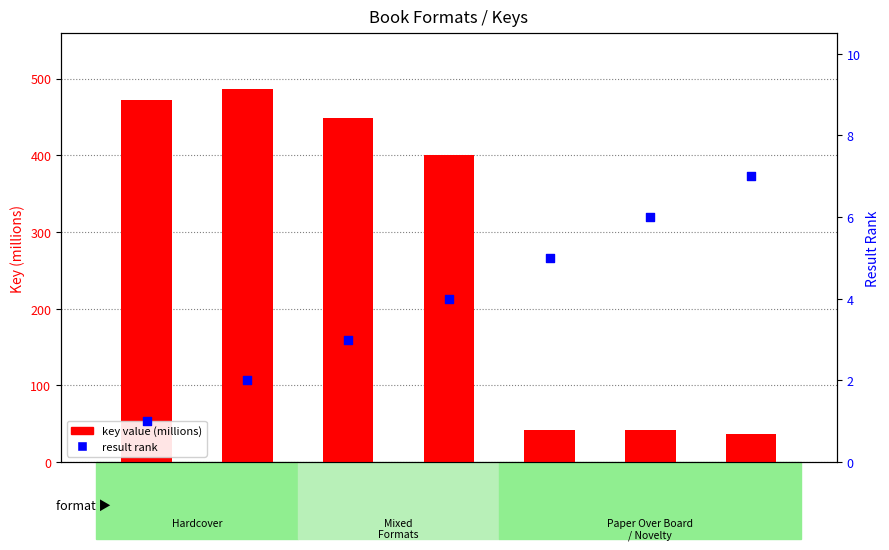

At how many categories does at least one series exceed 410?

3